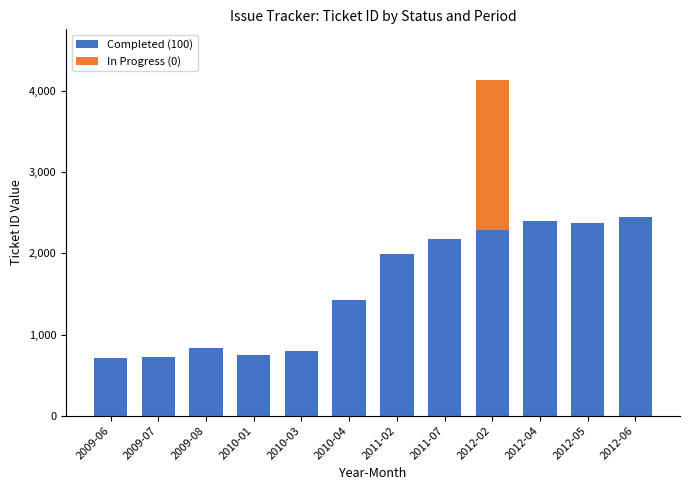

Where is Completed (100) nearest to the value 1580?

2010-04